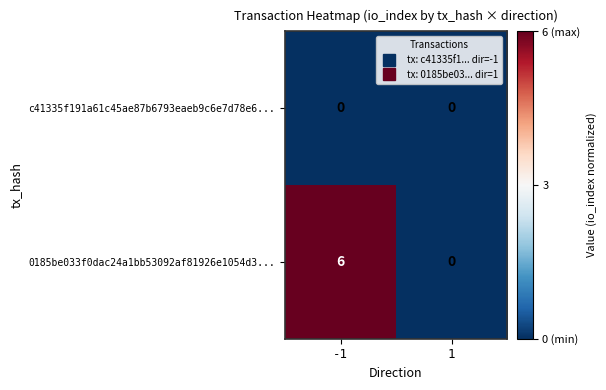

The 0185be033f0dac24a1bb53092af81926e1054d3... series shows 9 at -1. True or false?

False